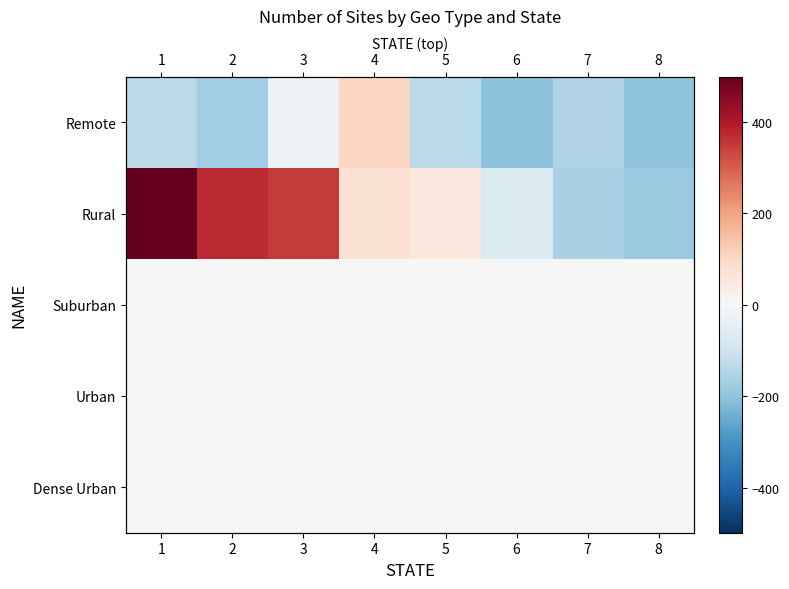

How many values in the Remote series exceed -135?

3